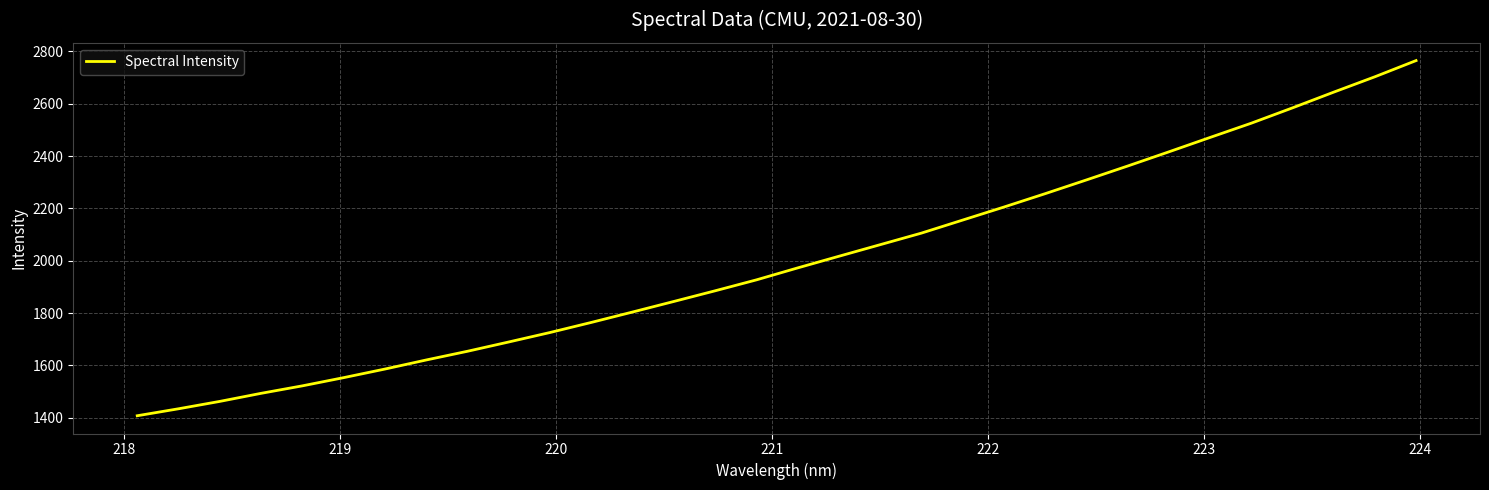

Count the number of values greater than 1972.

16